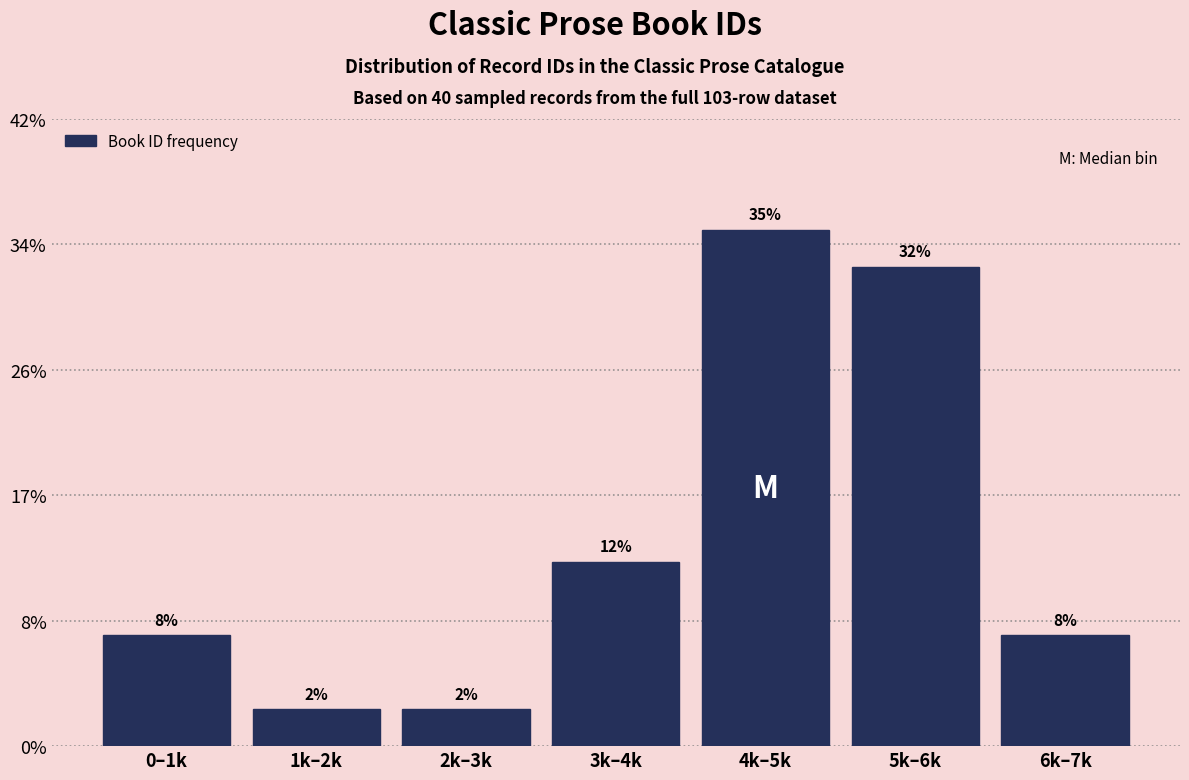

Does the chart contain any negative values?

No